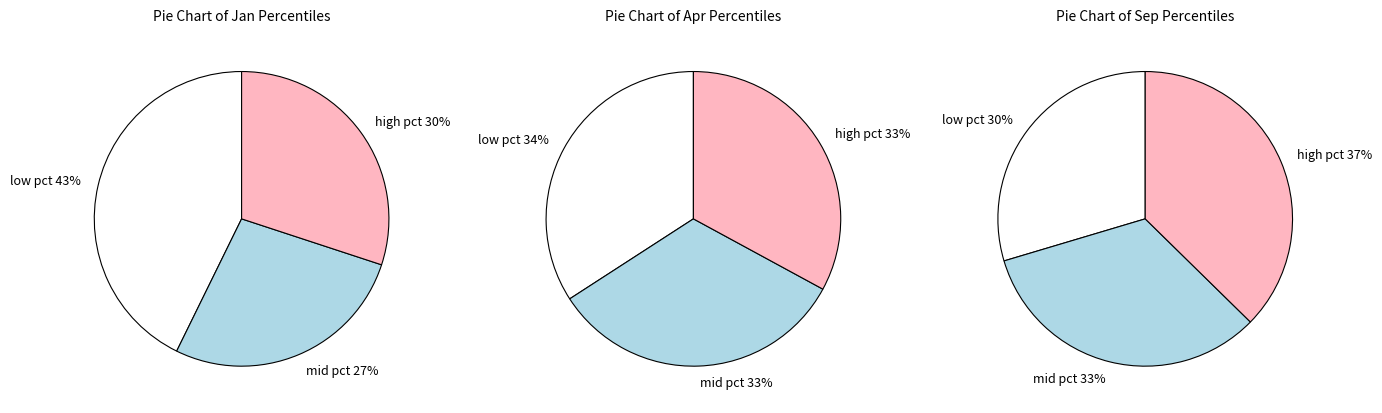

Does 6 account for over 50% of the chart?

No